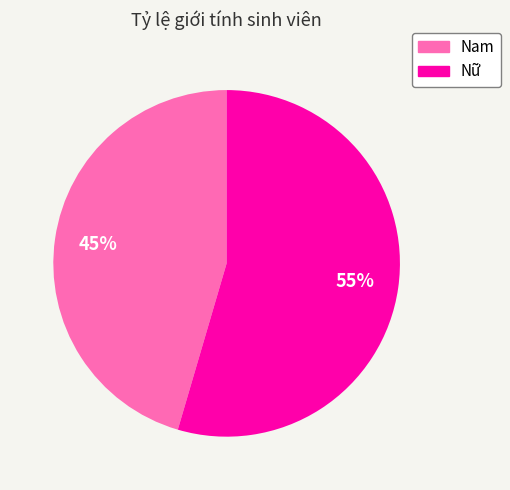

What is the smallest slice in the pie chart?

Nam